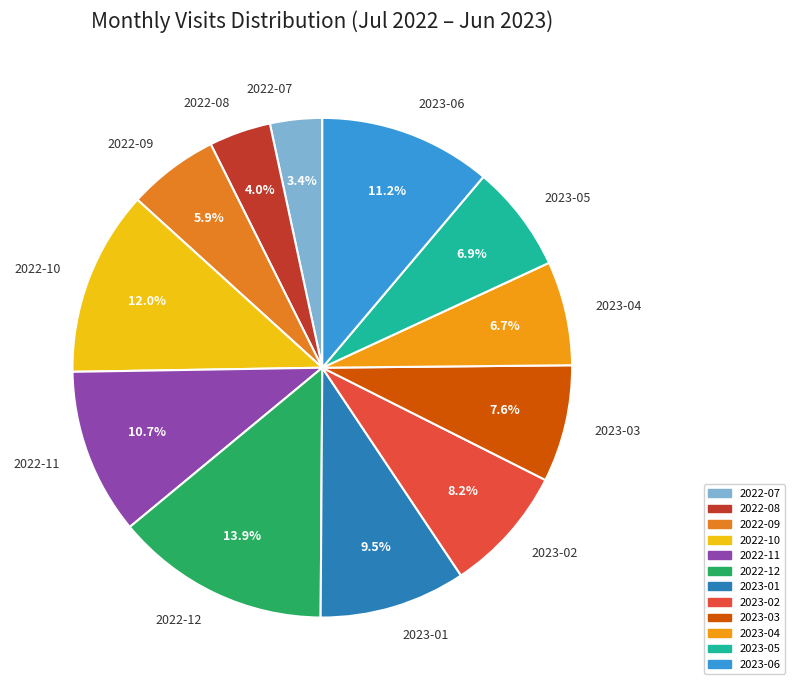

Which category has the smallest portion of the pie?

2022-07